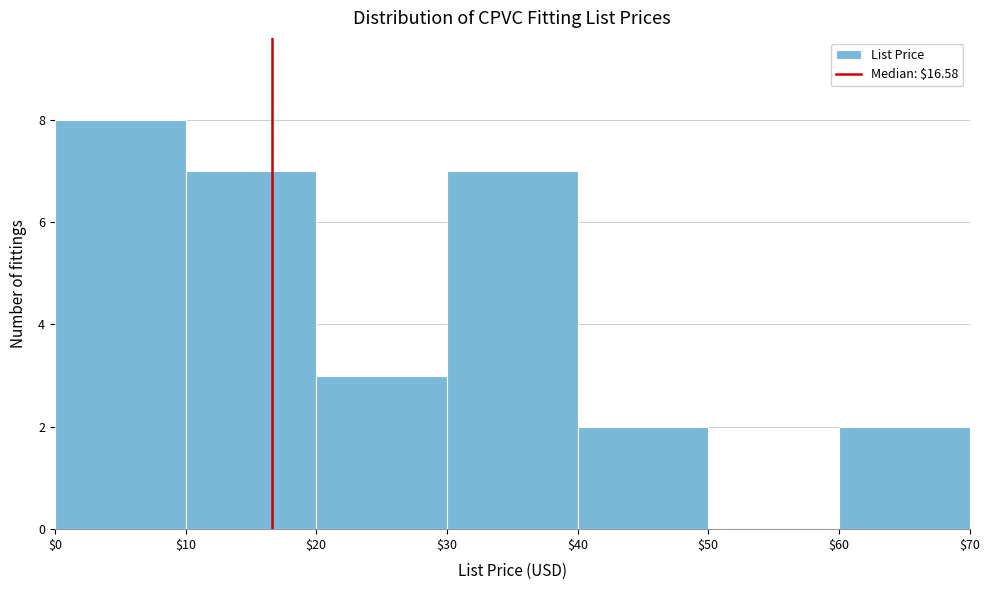

How tall is the bar that spans $0 to $10 on the x-axis? The values are not printed on the chart, so give them approximately, as read against the axis.

8